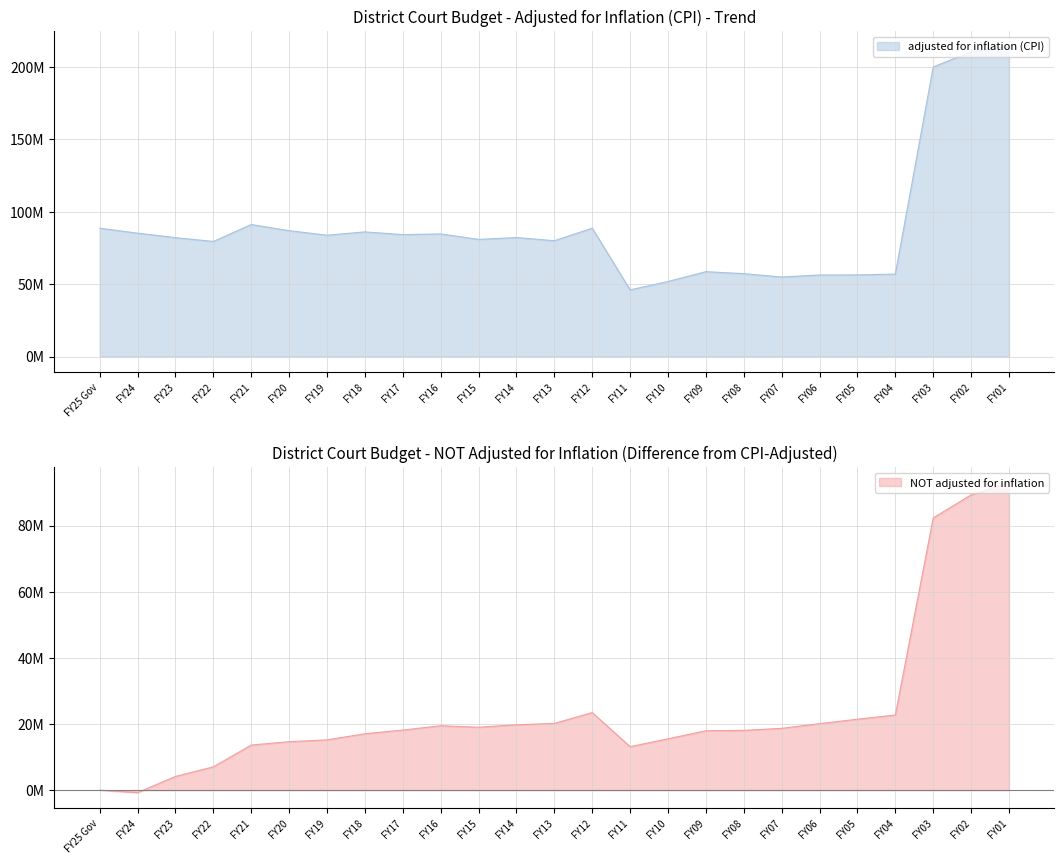

The chart shows a value of 51832413 at FY10. True or false?

True